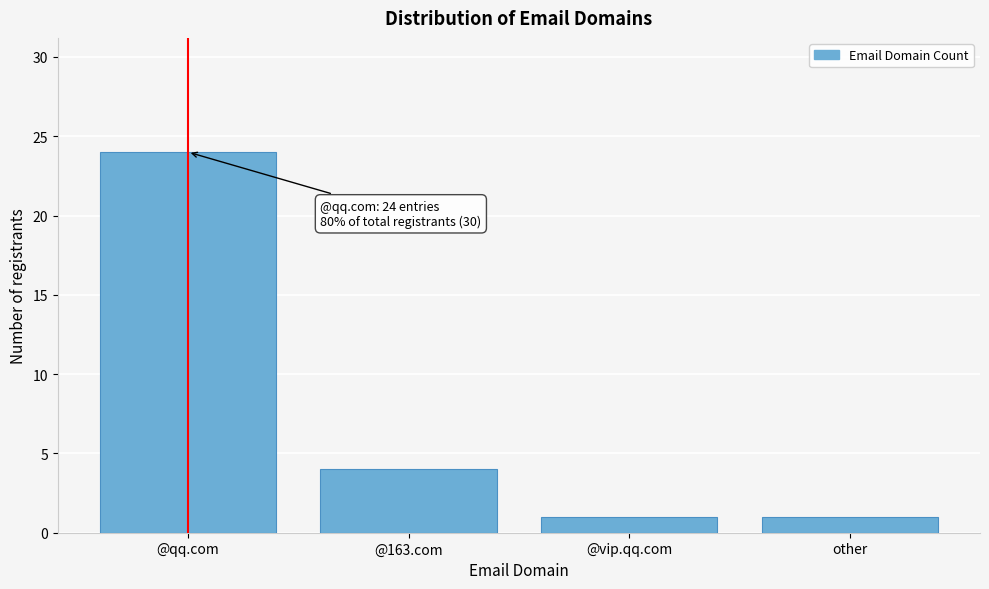

Reading left to right, extract all data points from this chart.

24	4	1	1